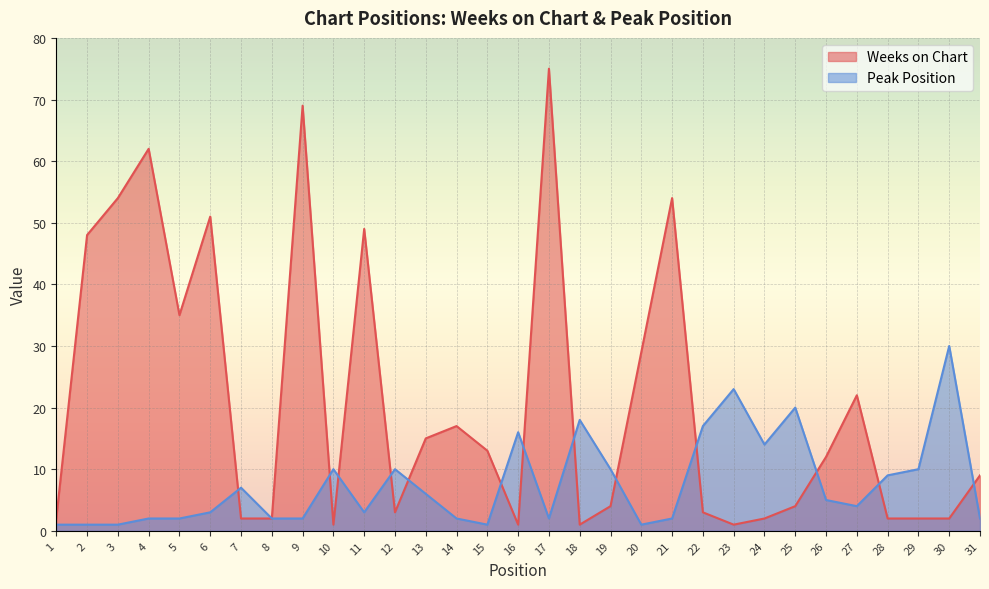

What is the sum of the Weeks on Chart values at 25 and 12?

7